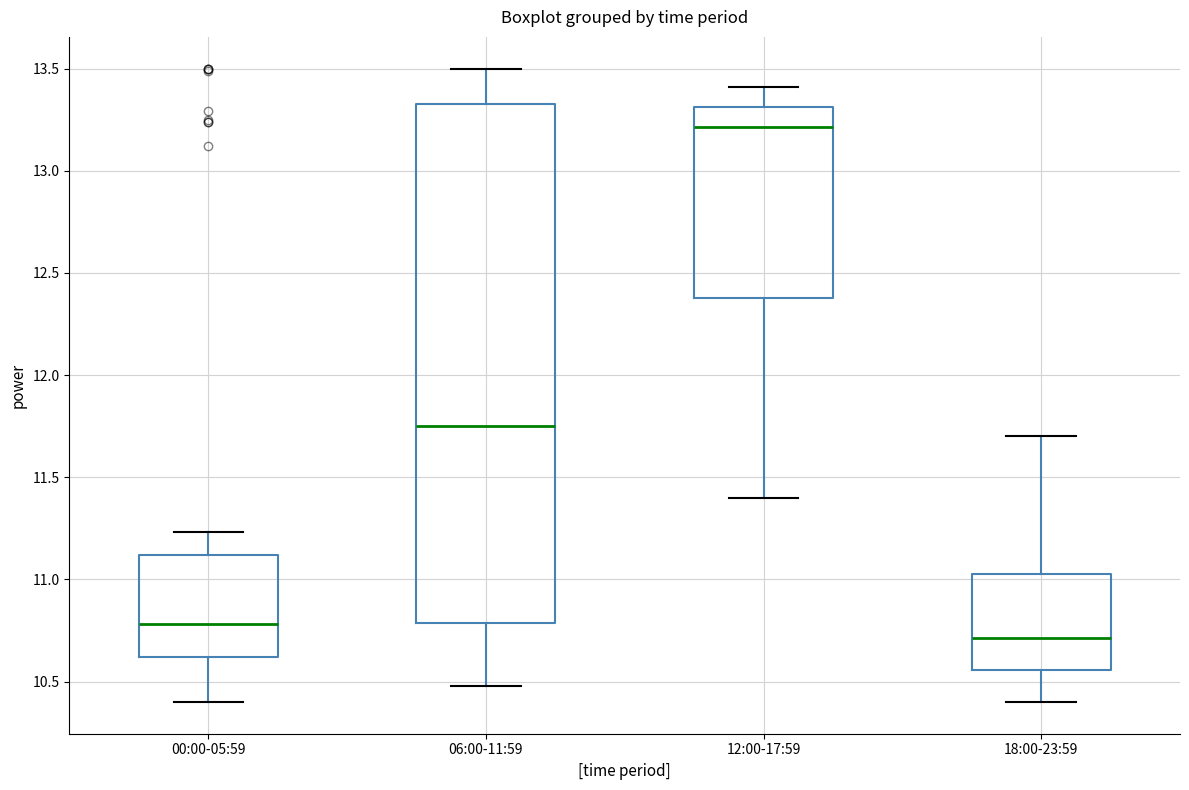

Which box's median line is the highest?

12:00-17:59